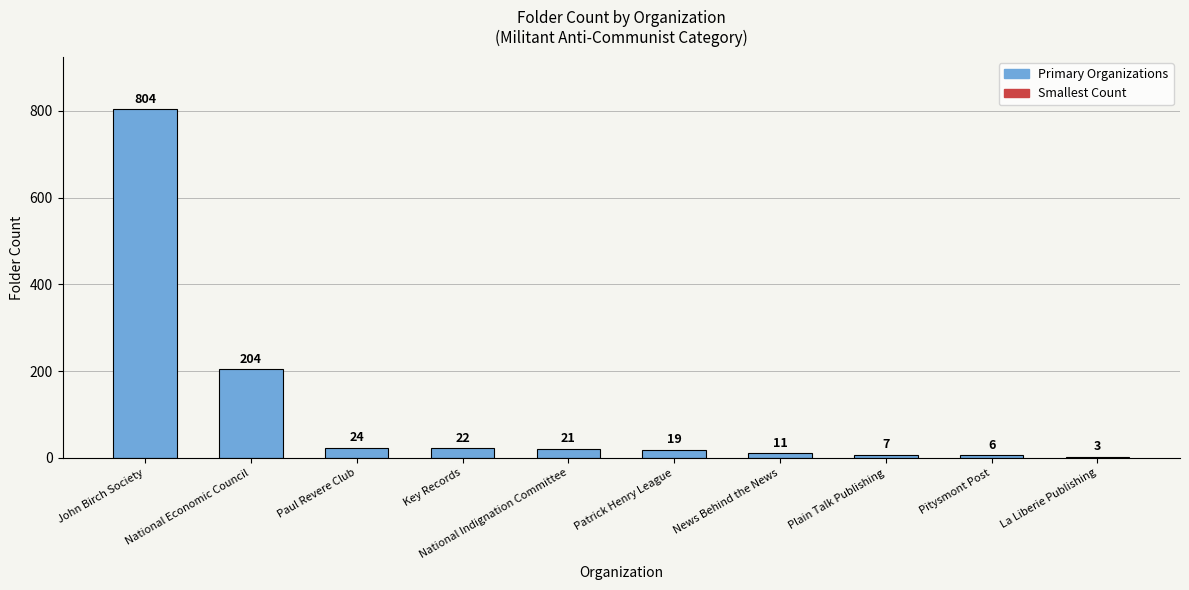

Count the number of data series in this chart.

1